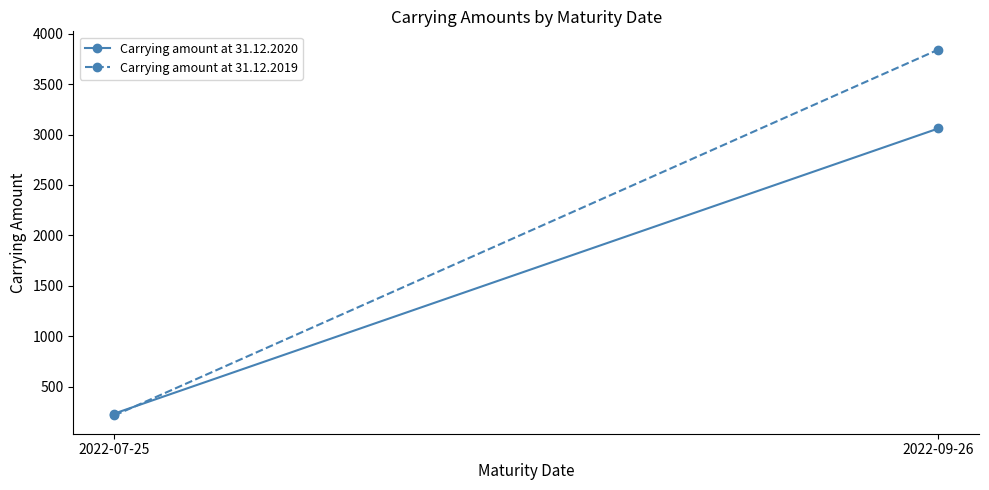

What value does the Carrying amount at 31.12.2020 series have at 2022-09-26?

3060